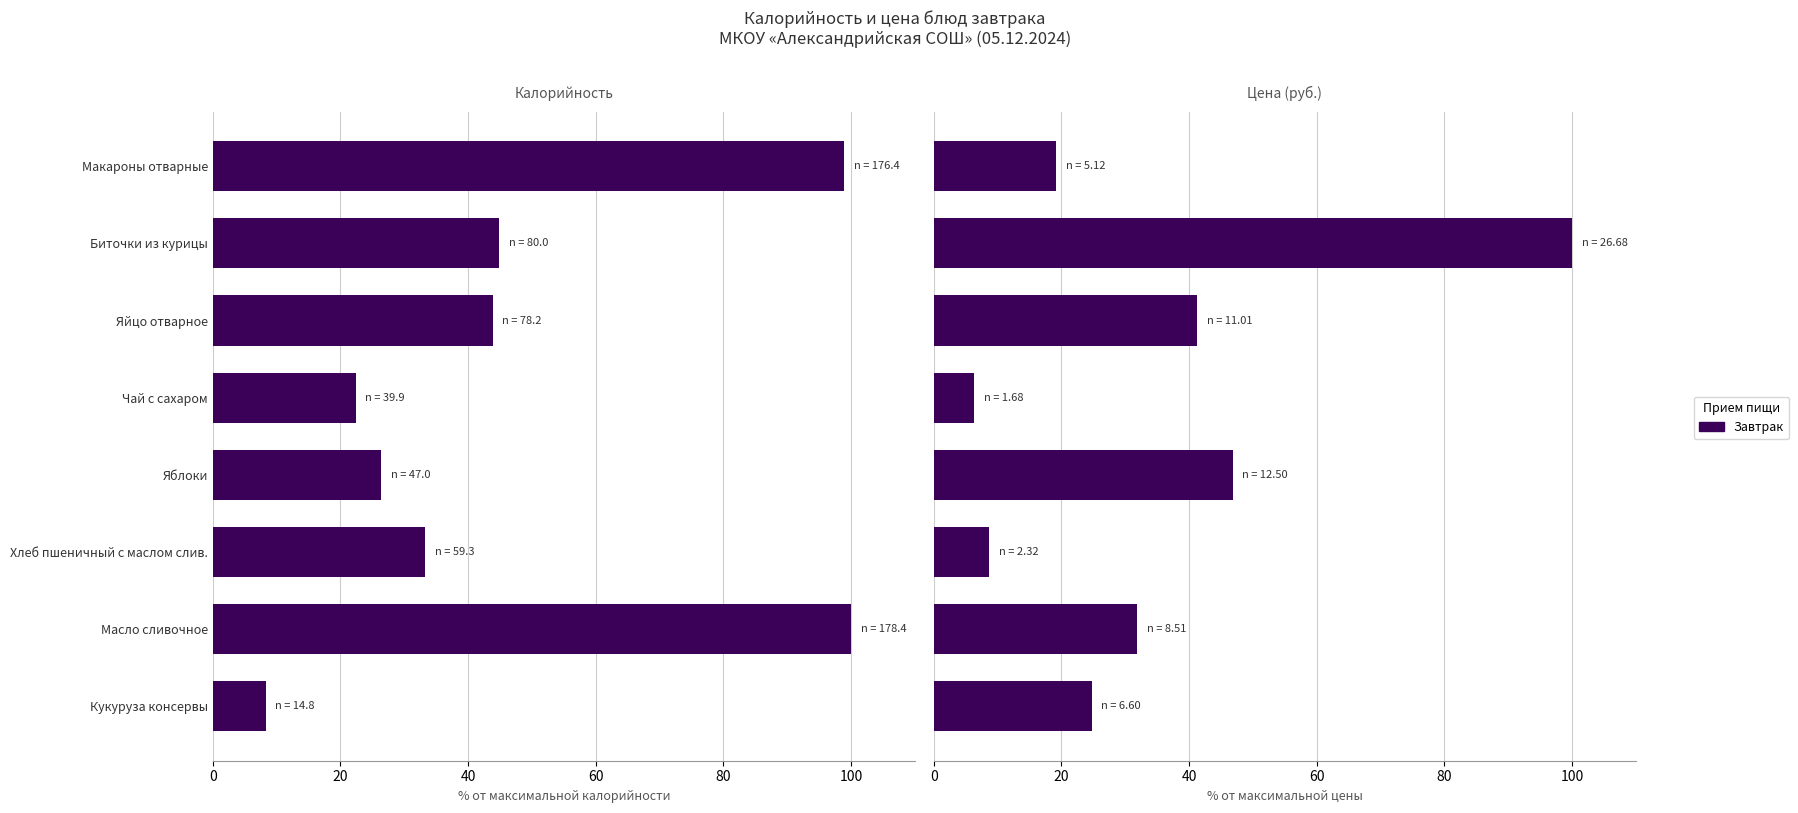

Is it true that the value at Макароны отварные is 12.3?

False